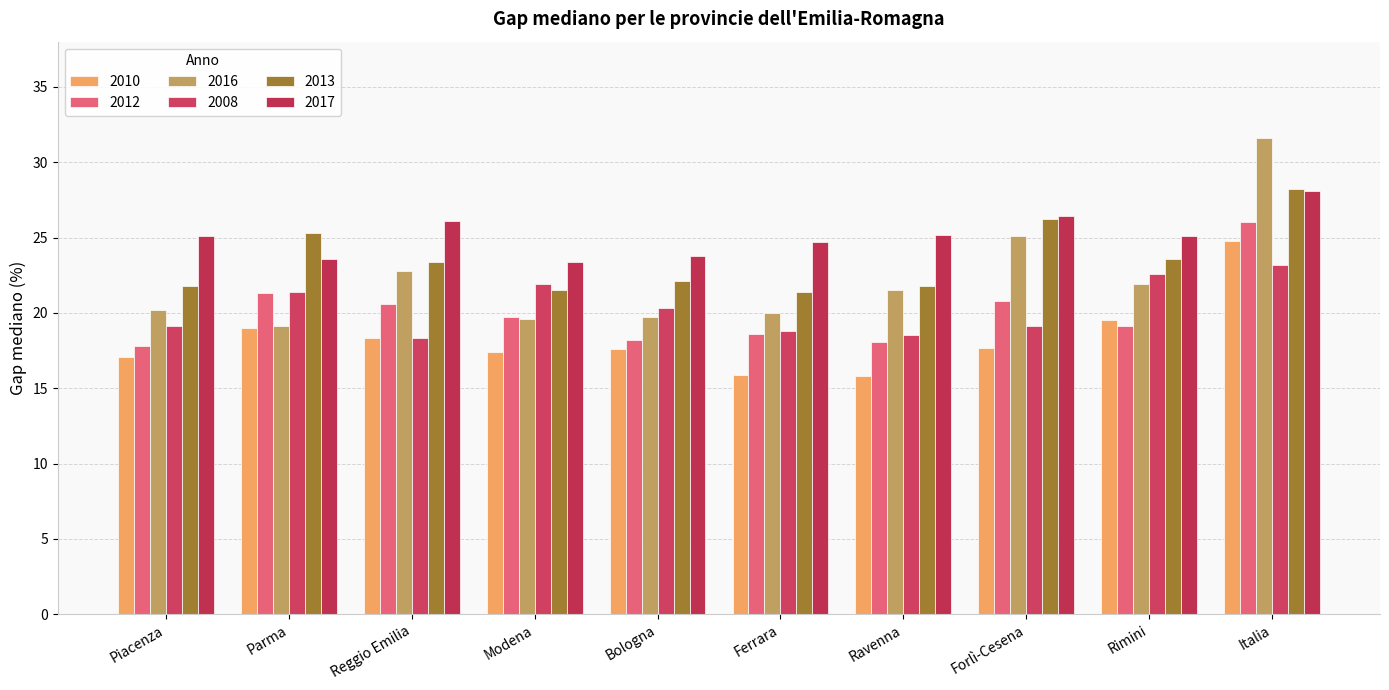

What is the difference between the second highest and second lowest values in the 2016 series?

5.5